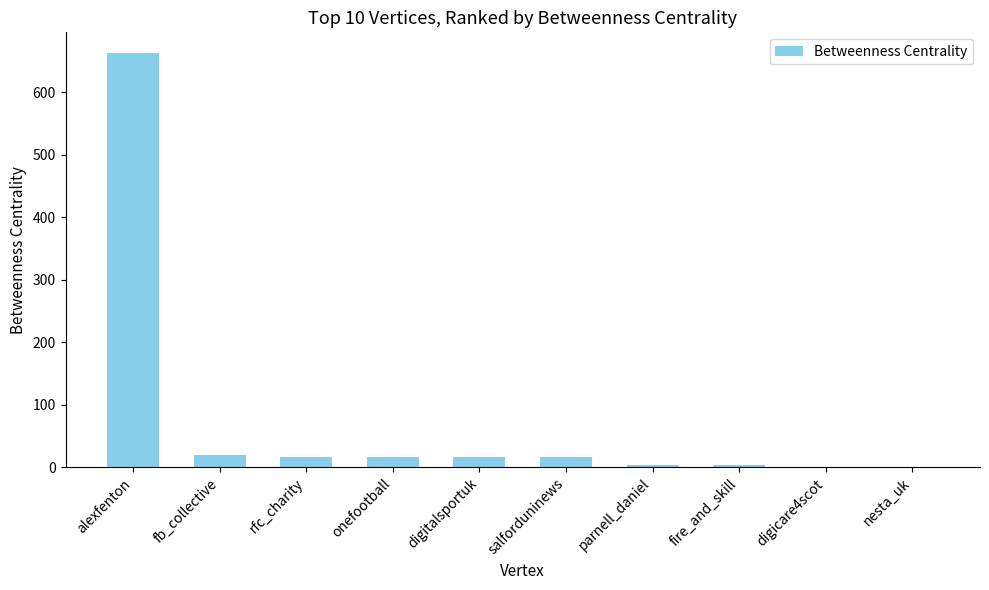

Are the bars grouped side by side (vs. stacked)?

No